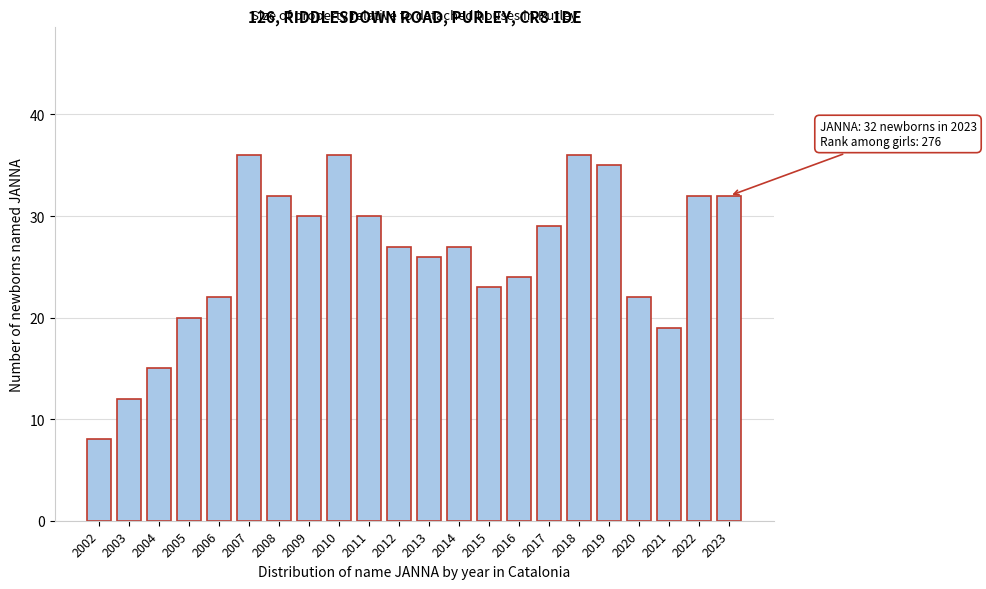

Reading left to right, transcribe all the data shown in this chart.

2002=8	2003=12	2004=15	2005=20	2006=22	2007=36	2008=32	2009=30	2010=36	2011=30	2012=27	2013=26	2014=27	2015=23	2016=24	2017=29	2018=36	2019=35	2020=22	2021=19	2022=32	2023=32